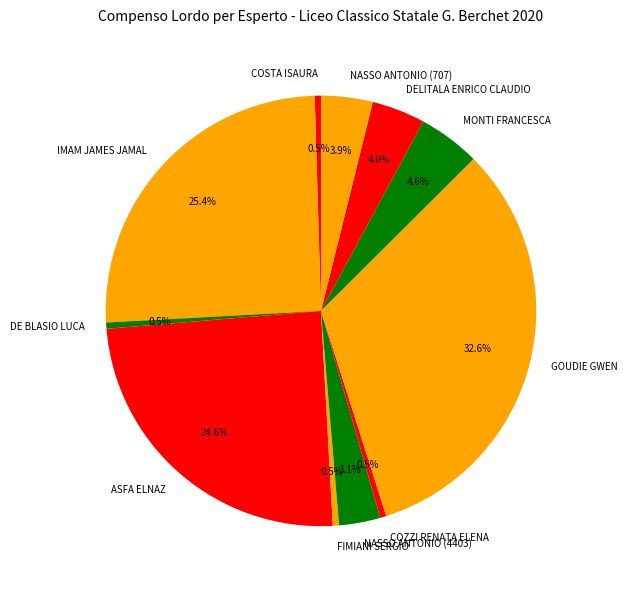

What is the total percentage of ASFA ELNAZ and NASSO ANTONIO (707)?

28.4%